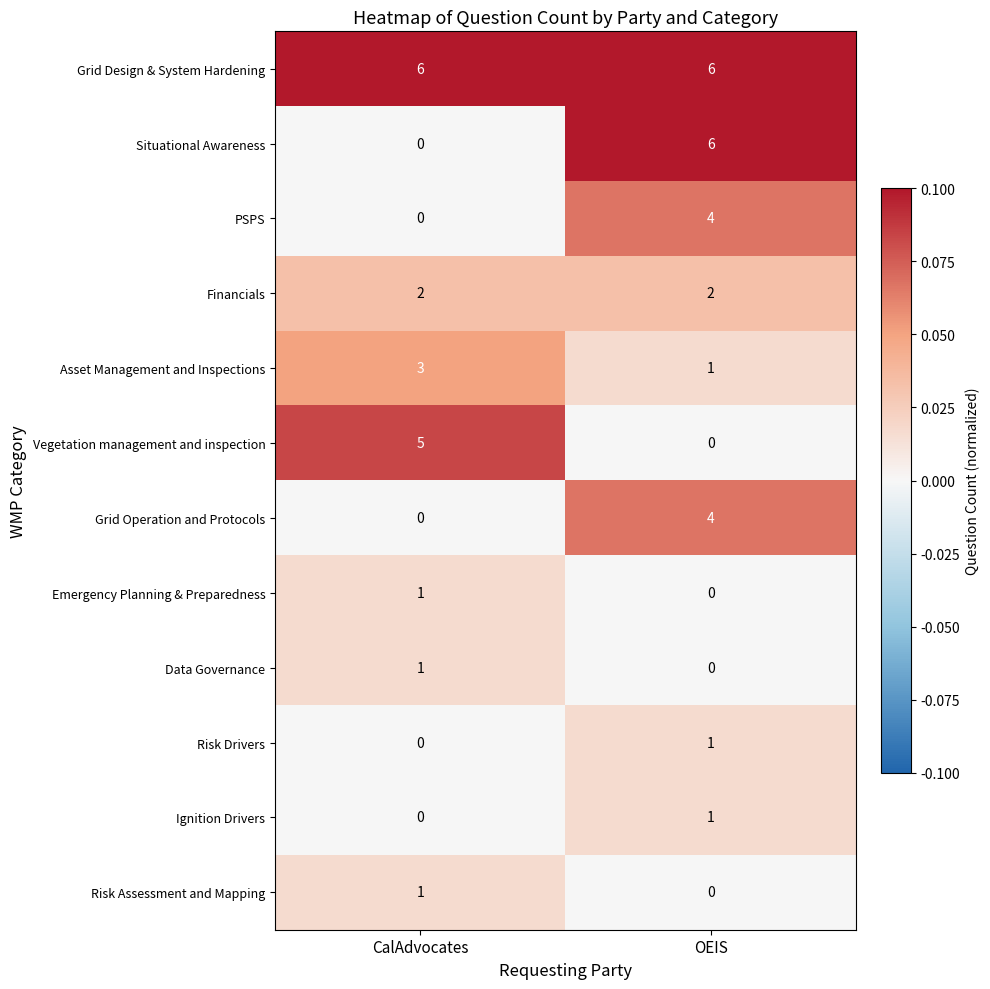

At which category is the sum across all series the highest?

OEIS